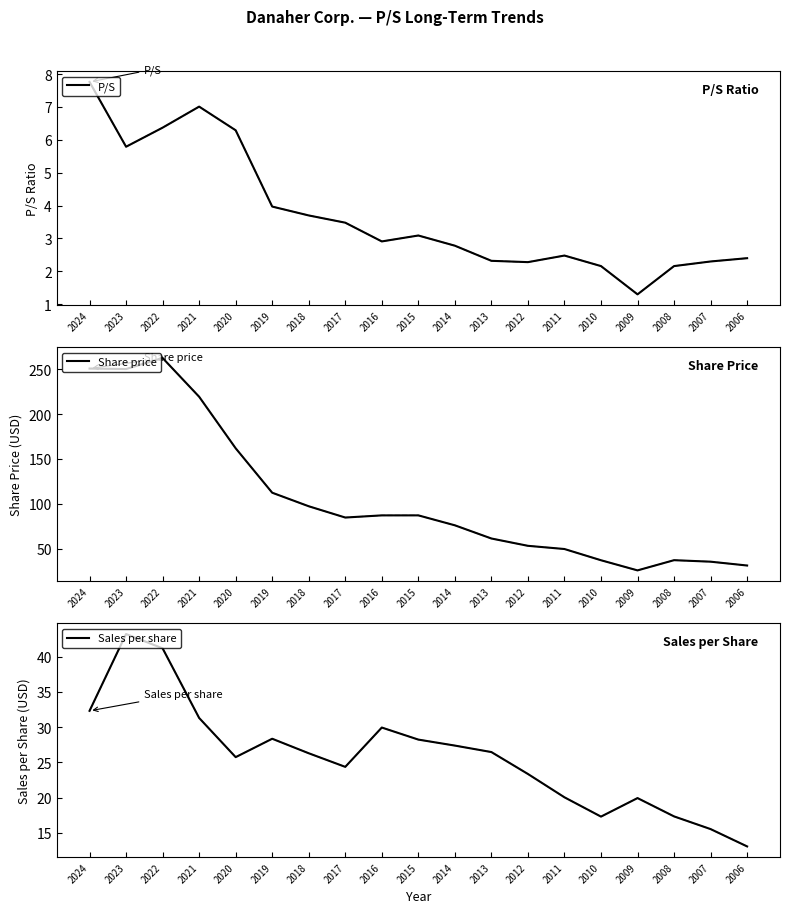

Does the chart display data point markers on the line(s)?

No